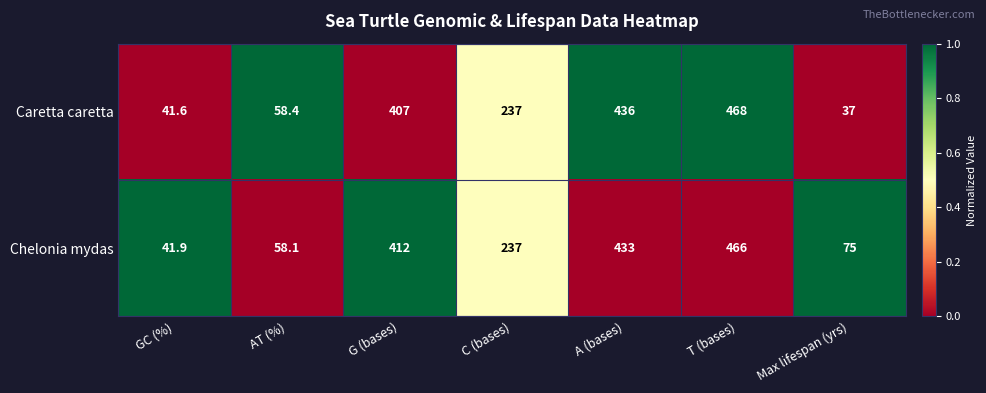

What is the total value across all series at T (bases)?

934.0